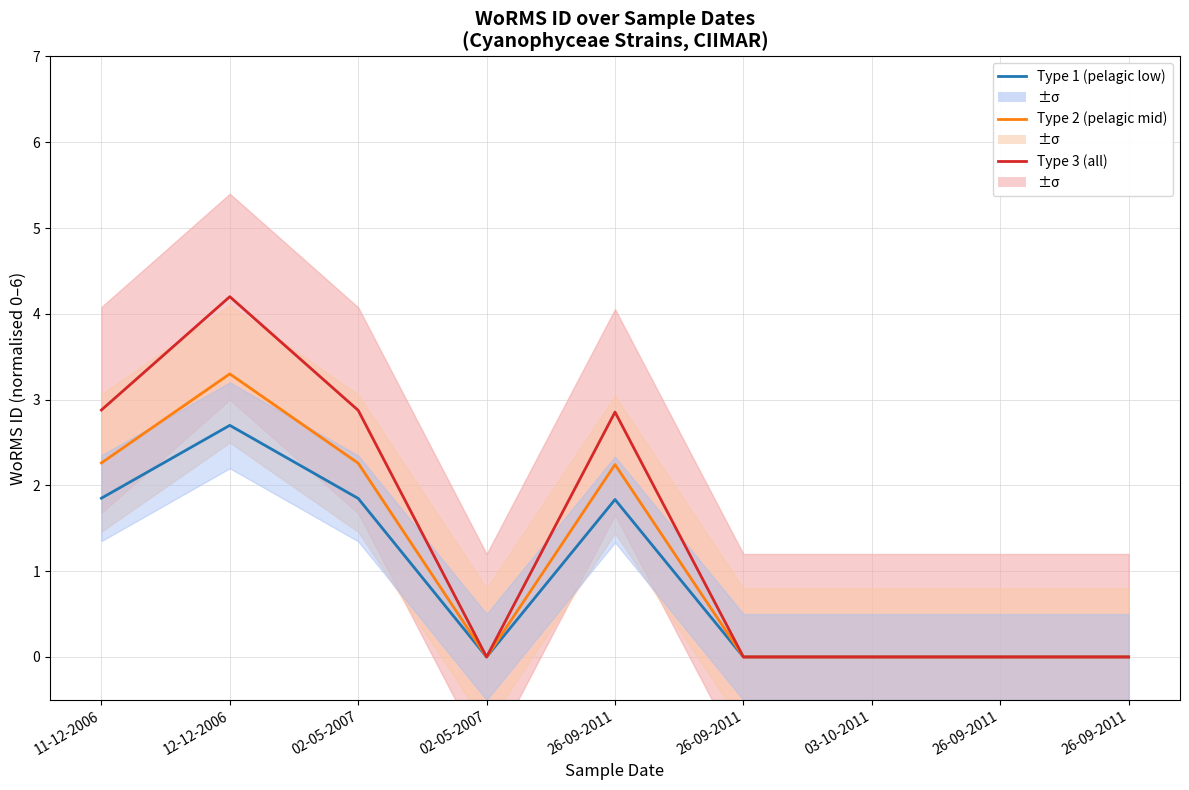

List the series in order of their peak value, lowest first.

Type 1 (pelagic low), Type 2 (pelagic mid), Type 3 (all)